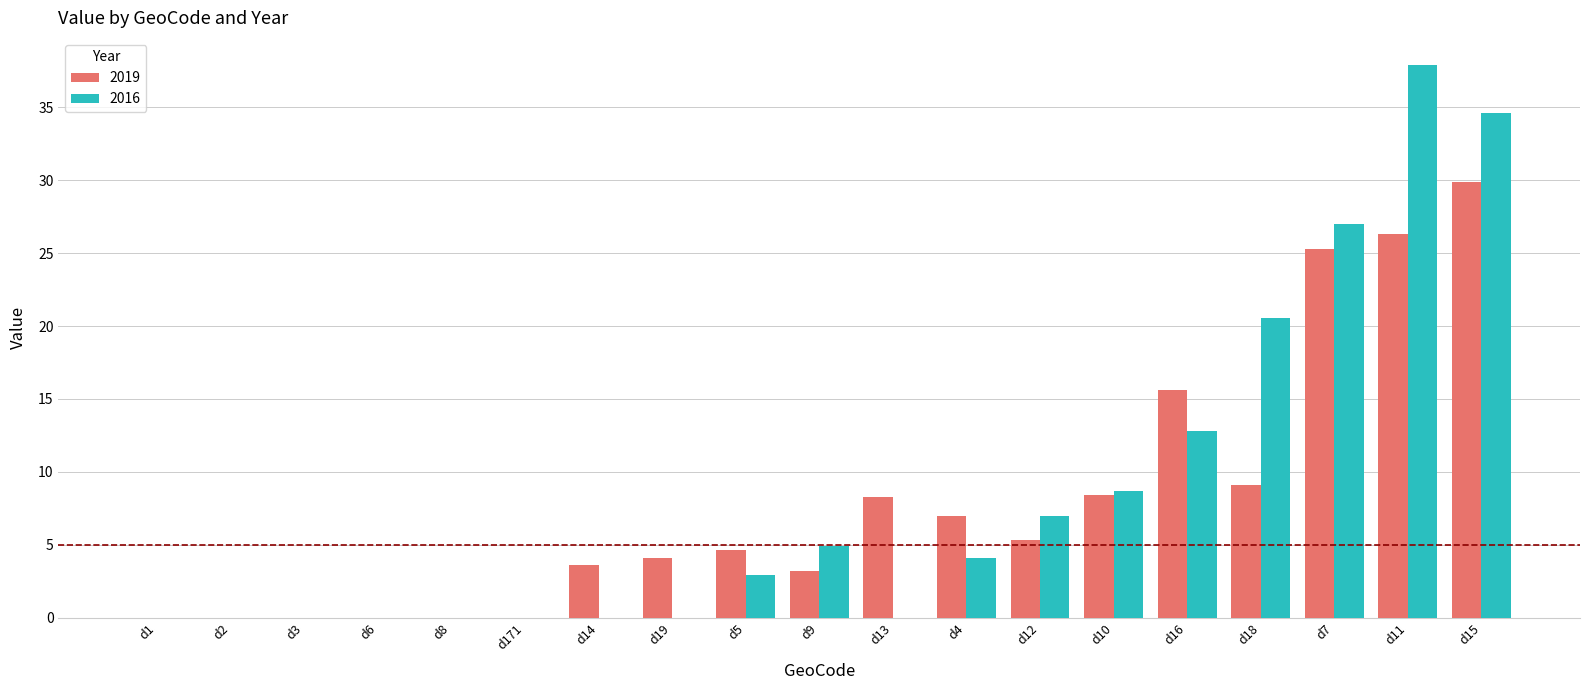

Where is 2019 nearest to the value 14?

d16